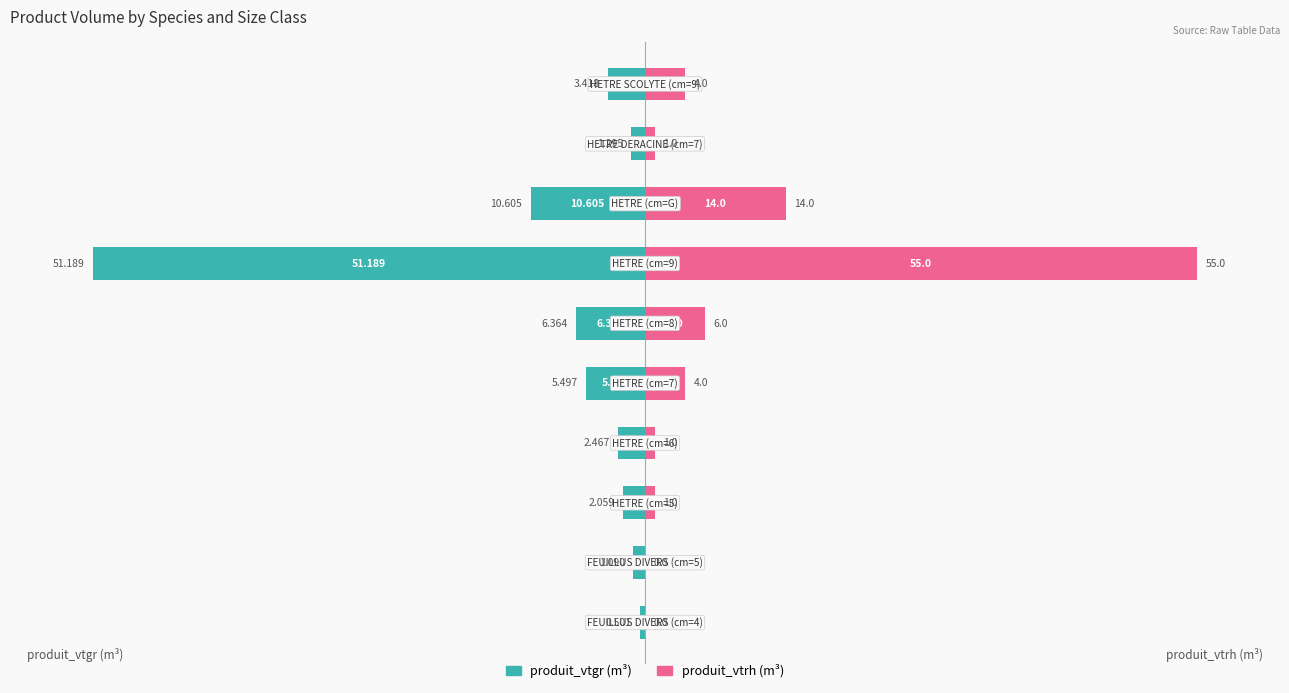

Is the value of produit_vtgr at 4 greater than the value of produit_vtrh at 7?

No